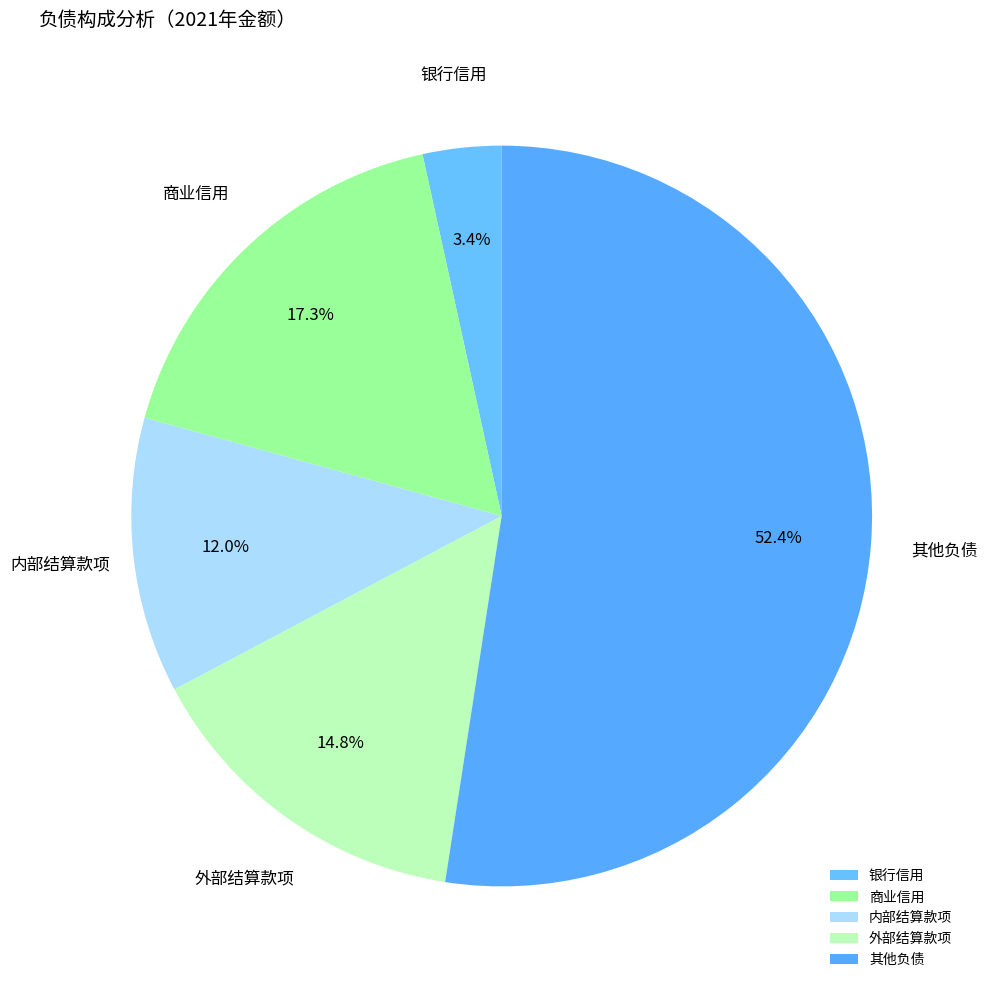

The 商业信用 slice represents 30% of the pie. True or false?

False